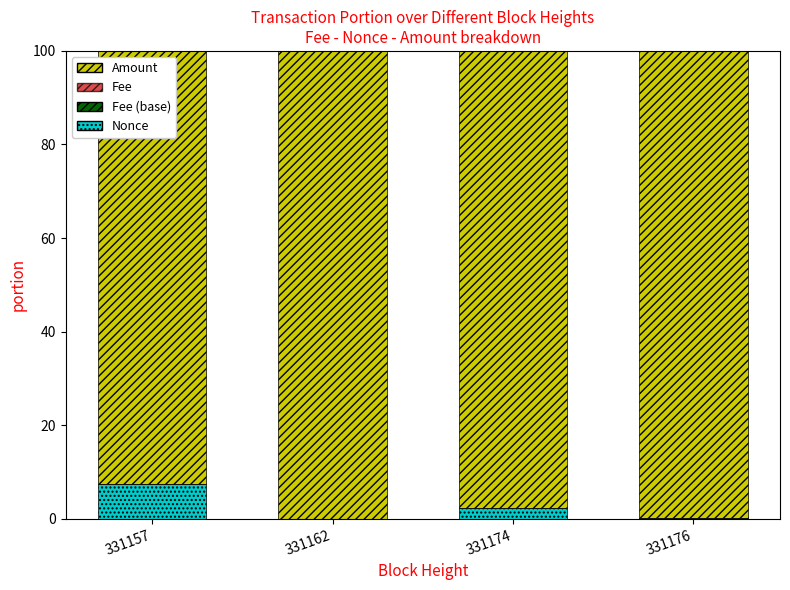

The value of Nonce at 331174 is 2.3. True or false?

True